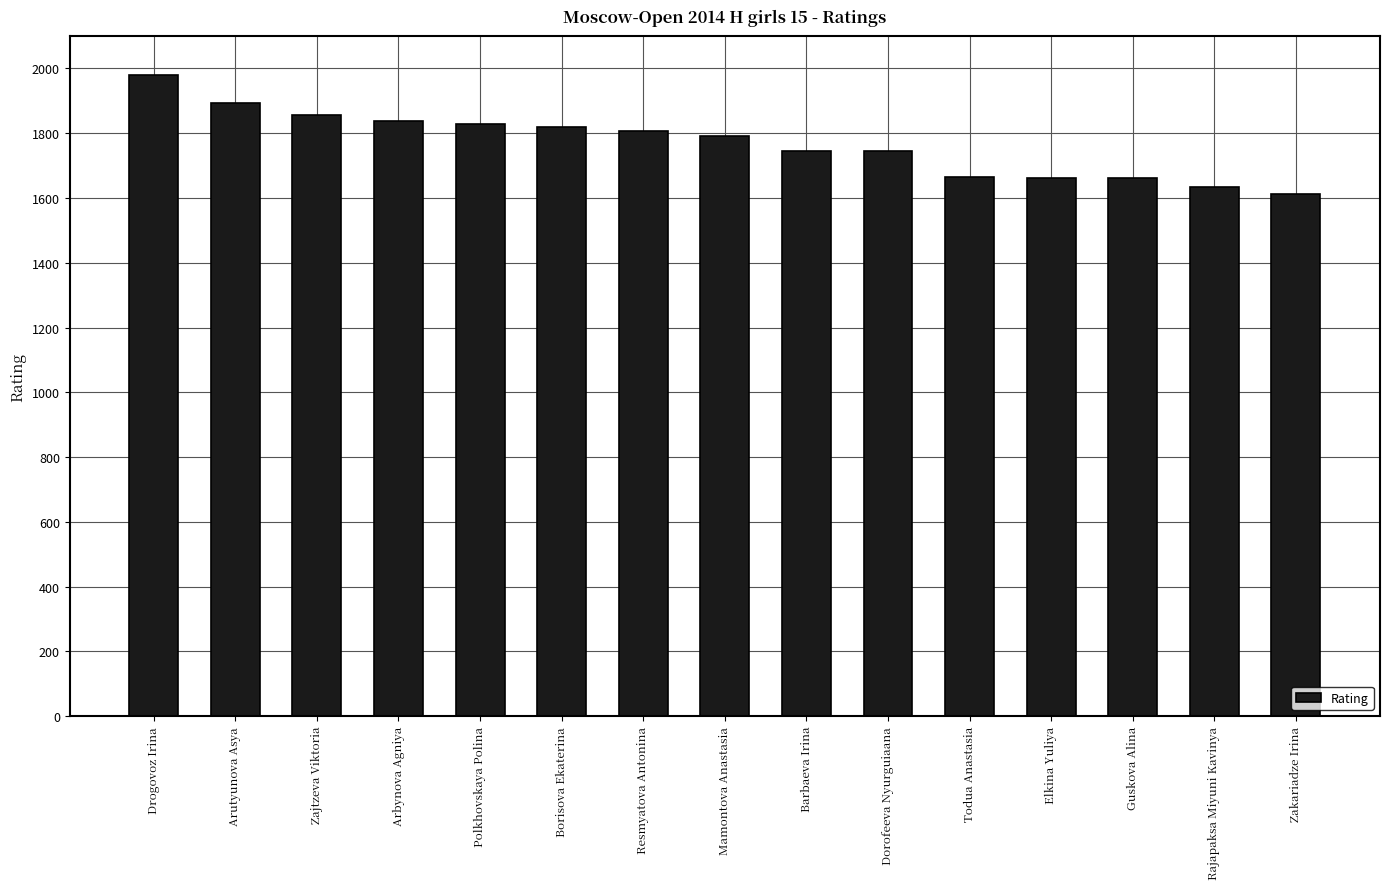

What is the label of the 9th bar from the left?

Barbaeva Irina